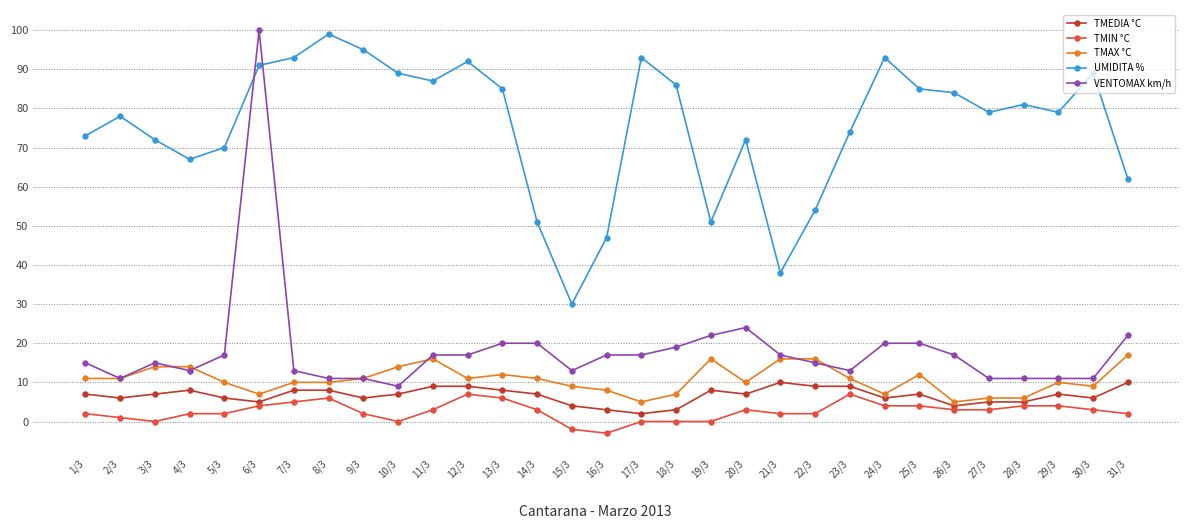

The value of TMAX °C at 16/3 is 8. True or false?

True